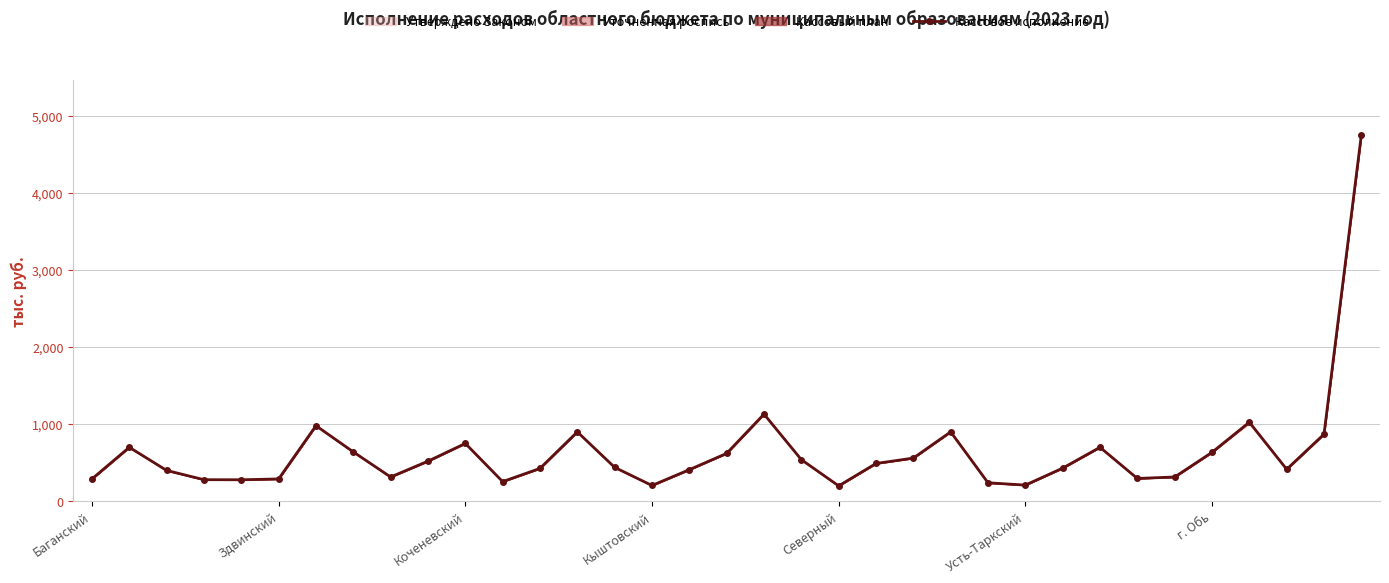

Is this an area chart (filled region under the line)?

No